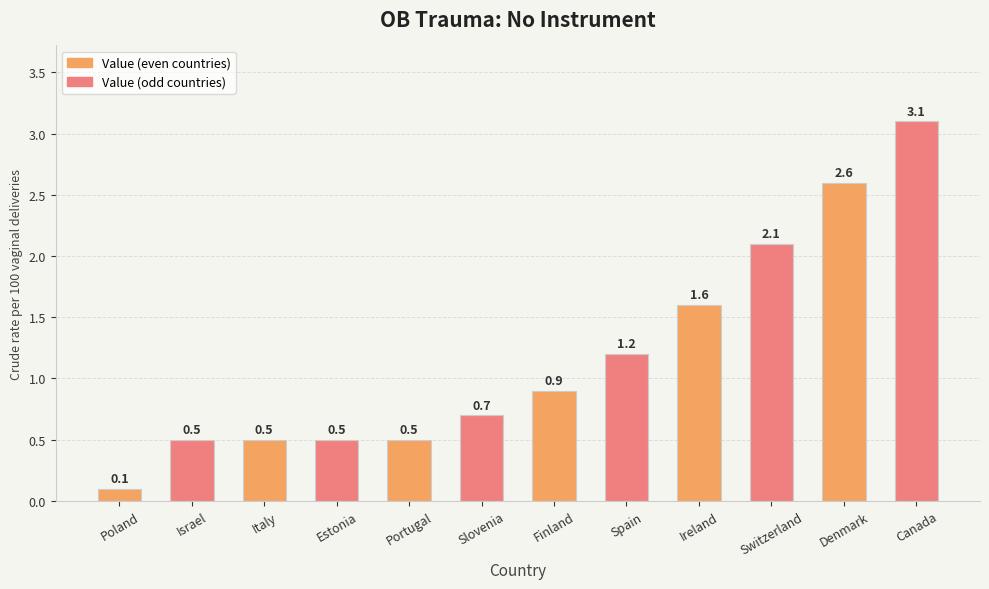

What is the difference between the maximum and minimum values?

3.0